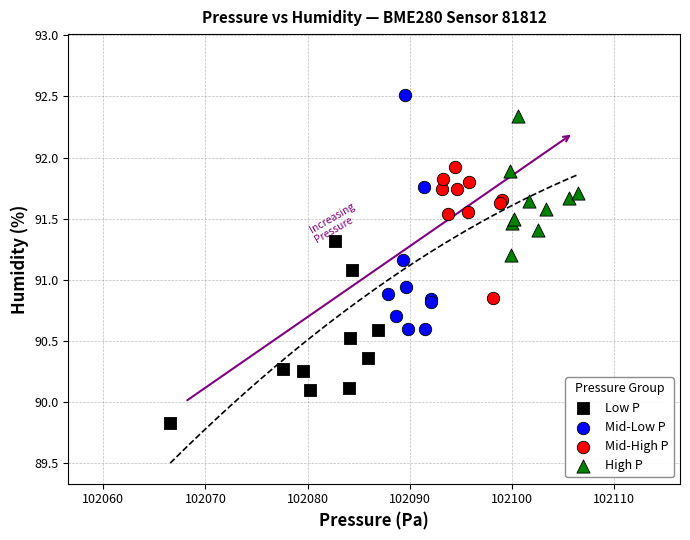

Which series has the largest Y range (max minus min)?

Mid-Low P